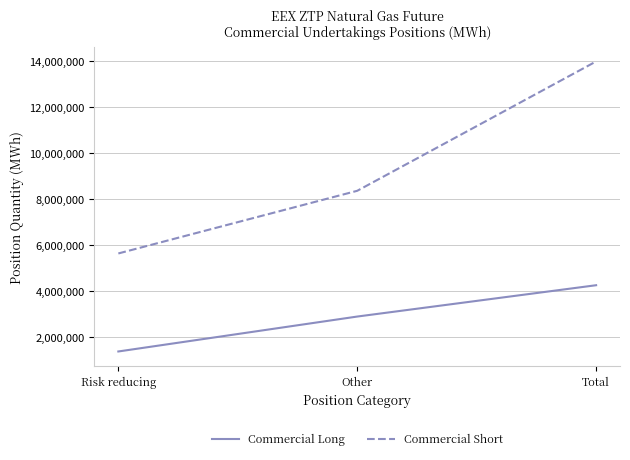

What is the minimum value for Commercial Short?

5623895